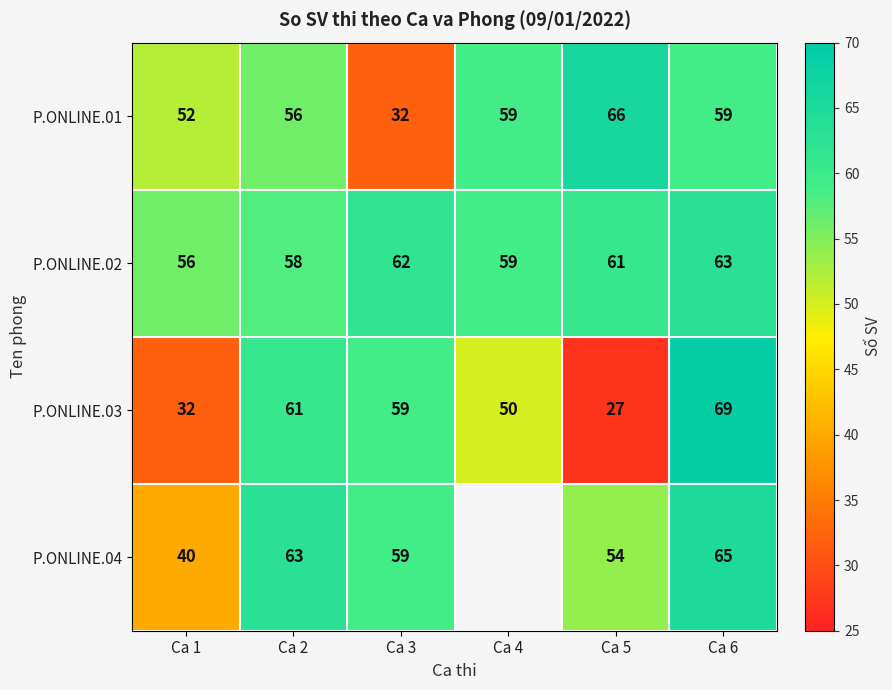

Is the value of P.ONLINE.01 at Ca 5 greater than the value of P.ONLINE.03 at Ca 2?

Yes